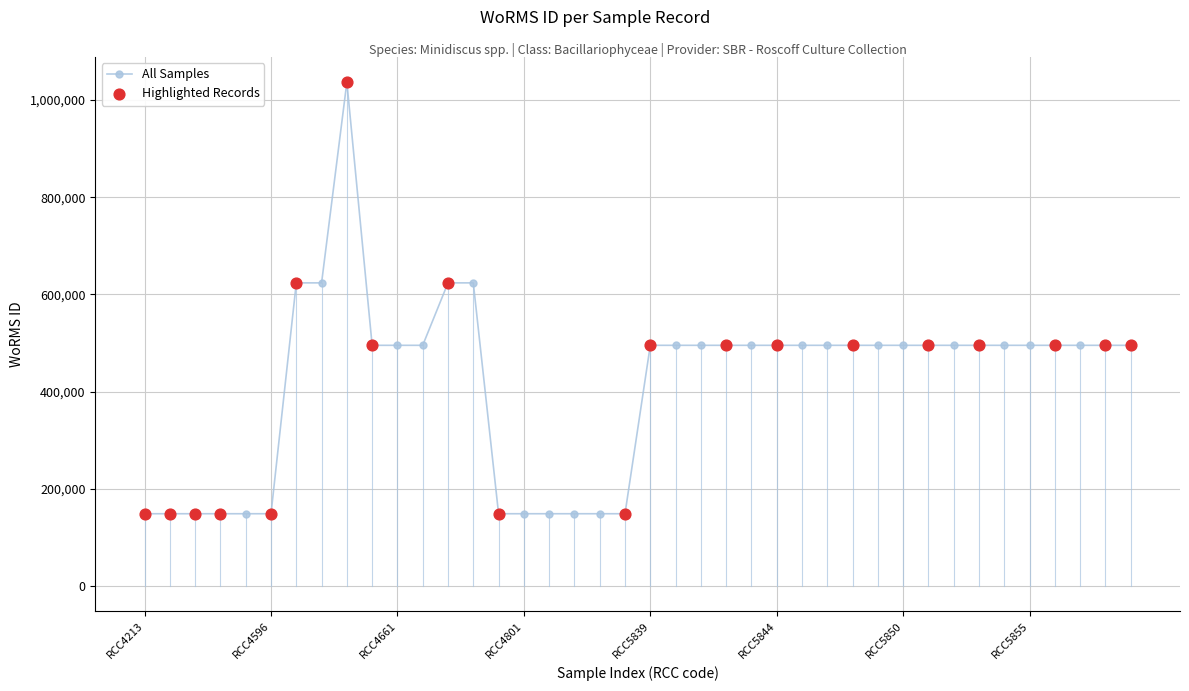

What is the value of the 40th point from the left?

495331